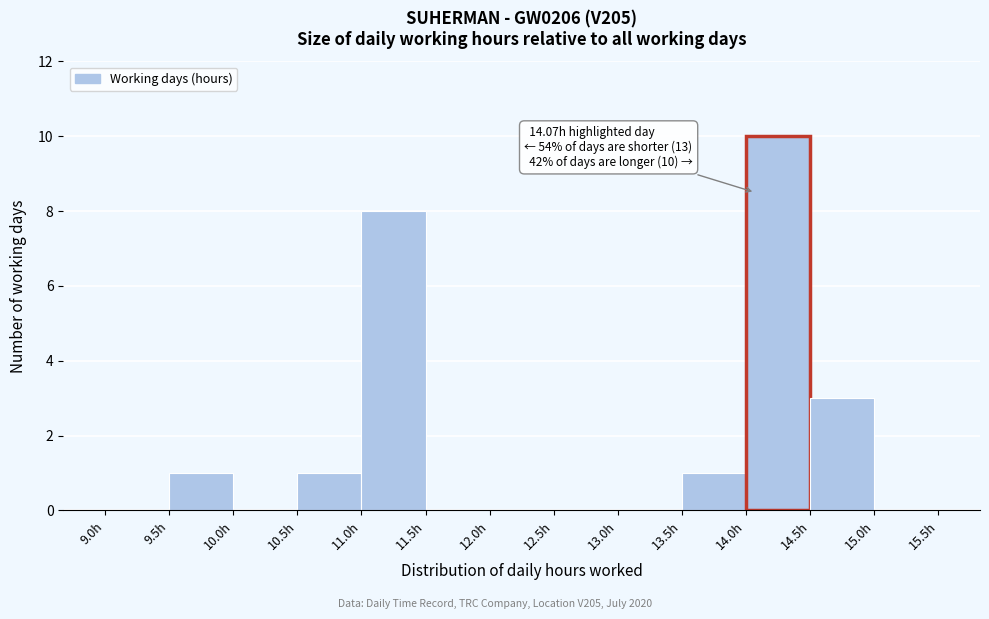

Which range on the x-axis has the tallest bar?

14.0 to 14.5